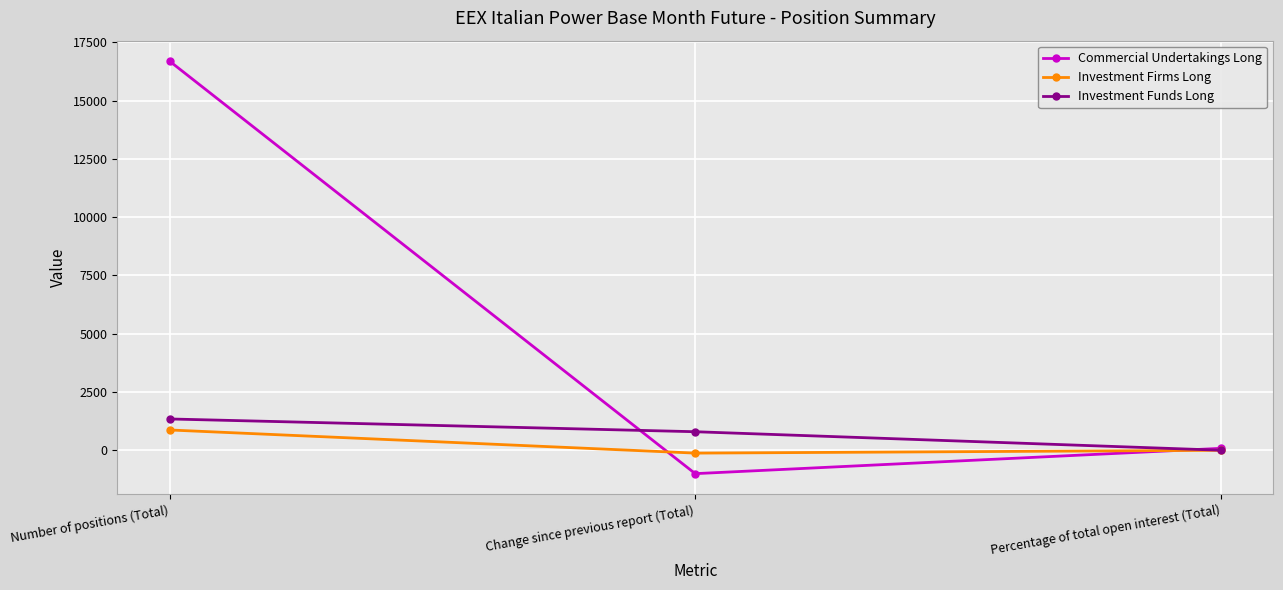

Which series has the largest total across all categories?

Commercial Undertakings Long